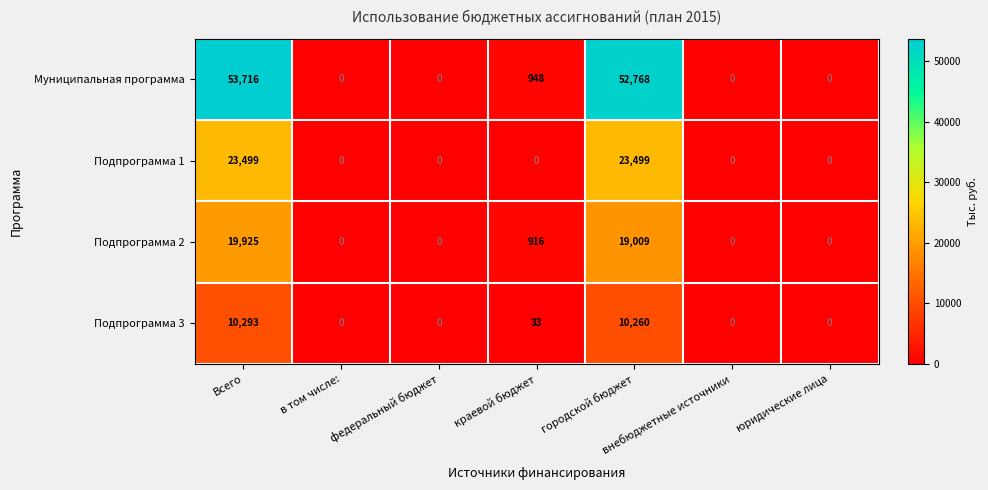

Rank the series at городской бюджет from lowest to highest value.

Подпрограмма 3, Подпрограмма 2, Подпрограмма 1, Муниципальная программа